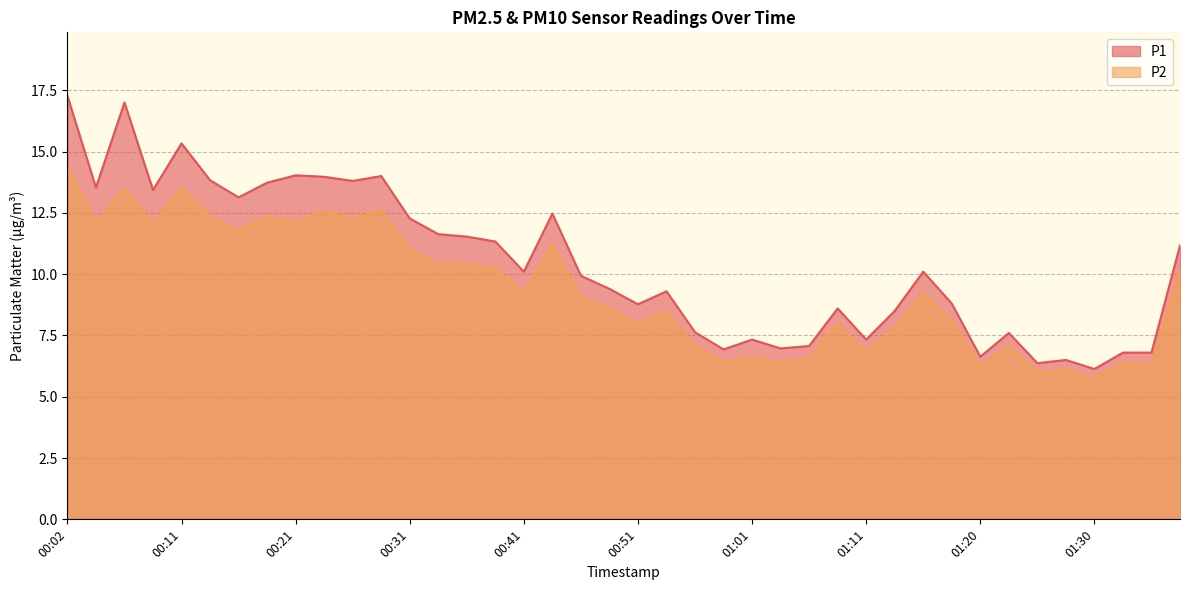

The P2 series shows 13.5 at 00:07. True or false?

True